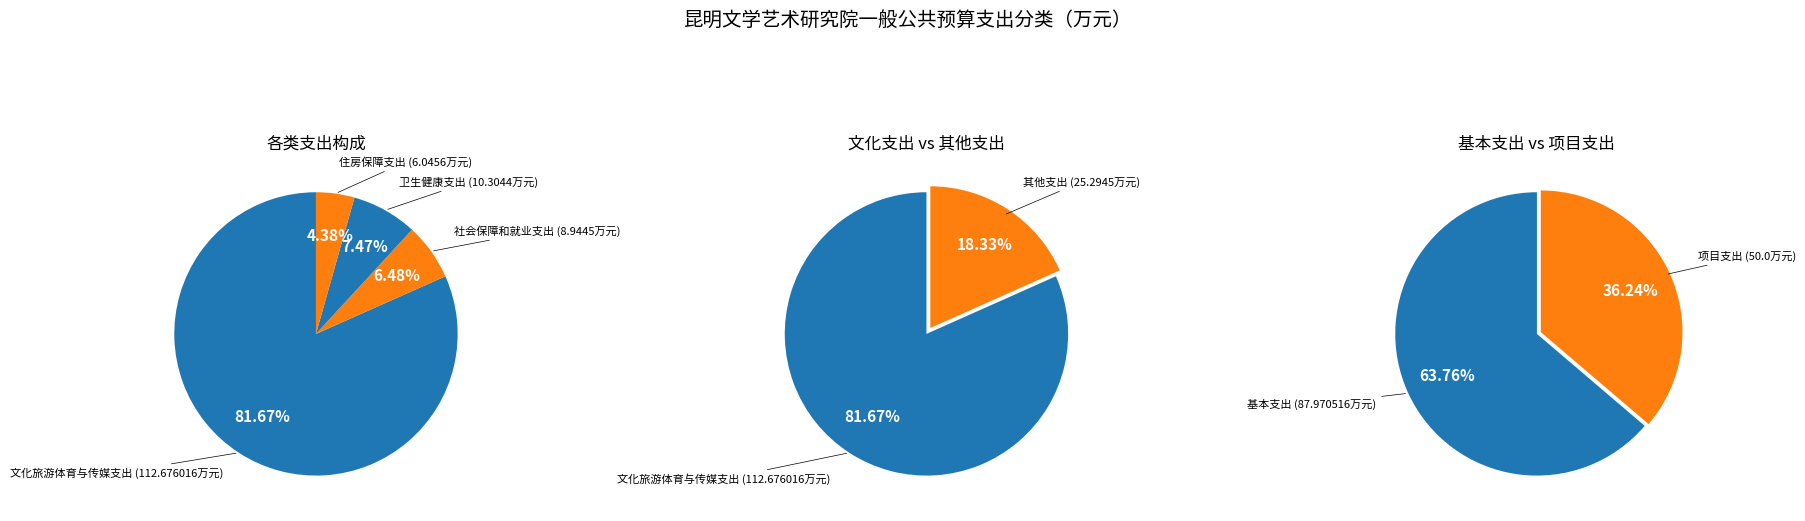

Is 社会保障和就业支出 the majority of the pie?

No